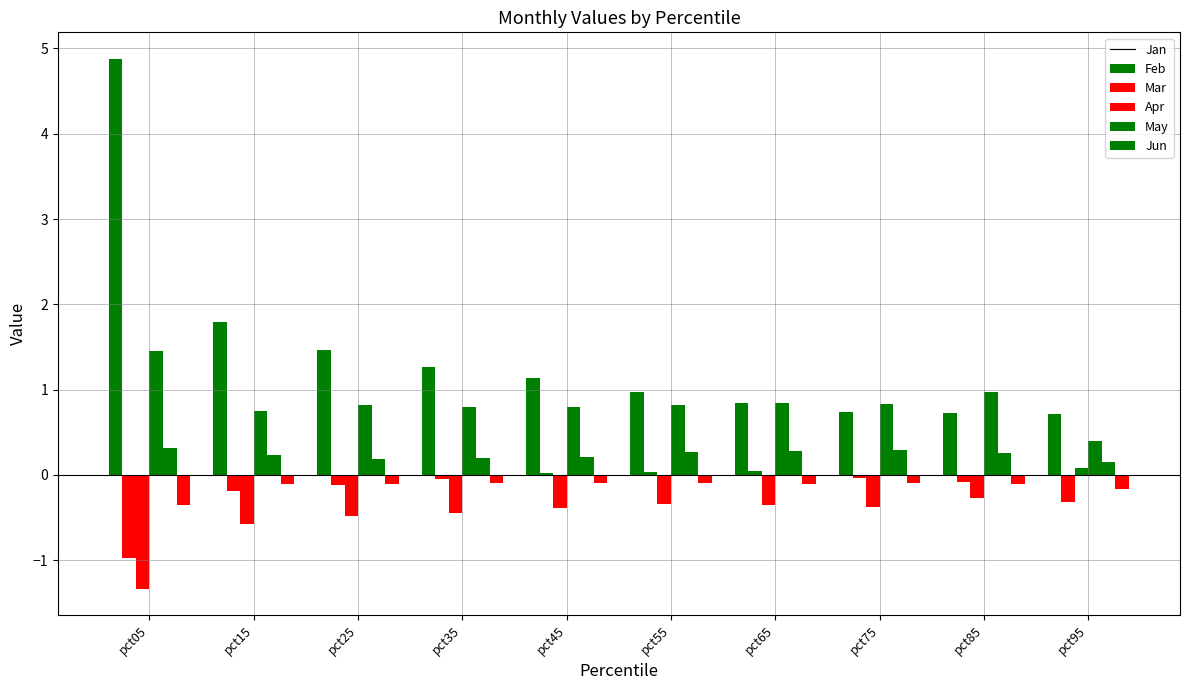

What is the difference between the maximum and minimum values in the Feb series?

1.0